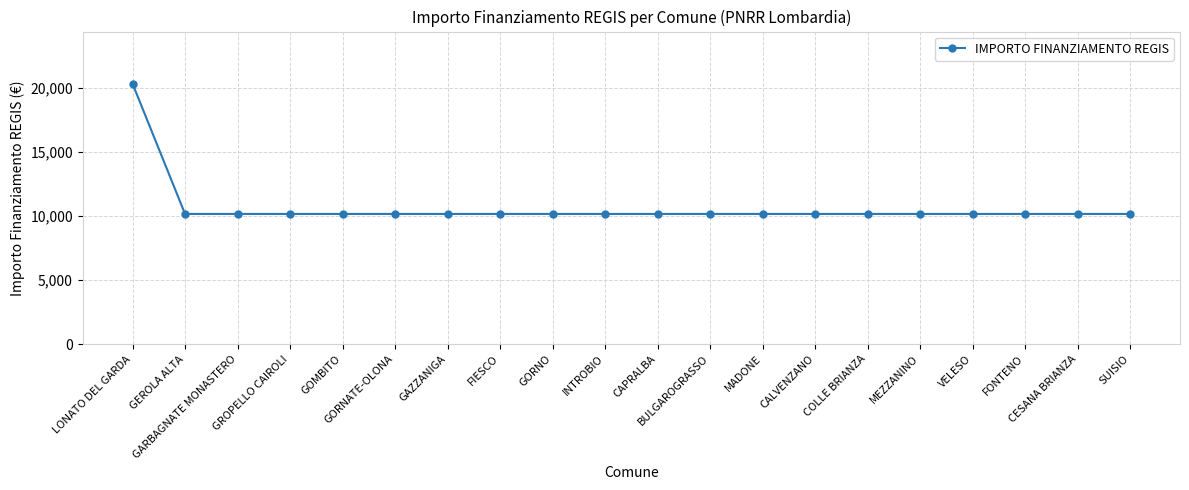

What is the value of the 19th point from the left?

10172